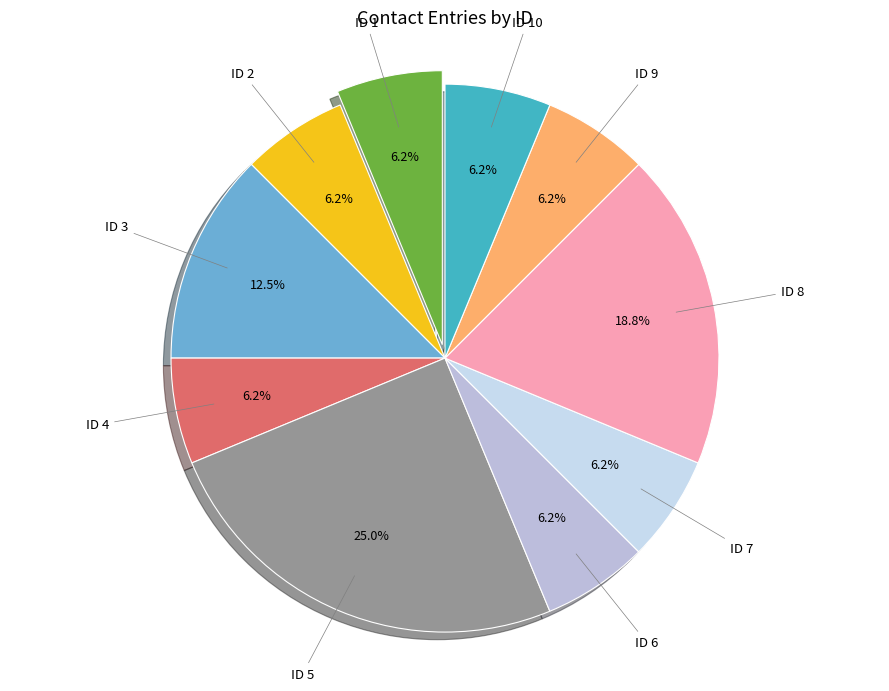

What is the largest slice in the pie chart?

ID 5